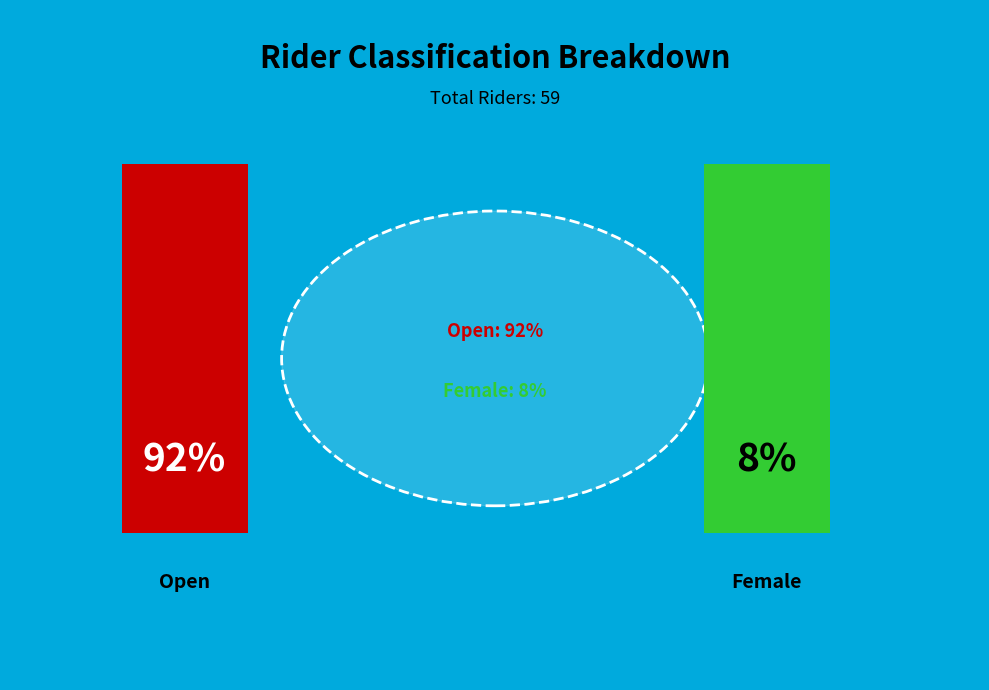

The Female slice represents 8% of the pie. True or false?

True